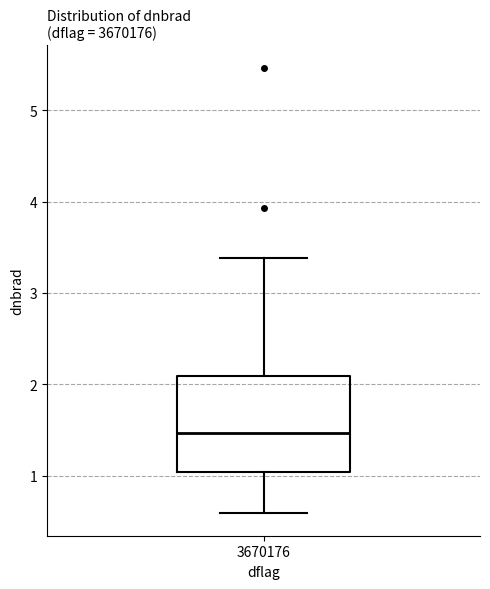

Where is the upper edge of the box at x = 3670176 on the y-axis? The values are not printed on the chart, so give them approximately, as read against the axis.

2.1